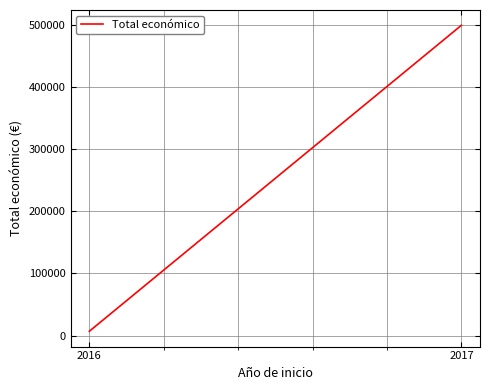

Reading right to left, what are all the values shown in this chart?

499463	7000